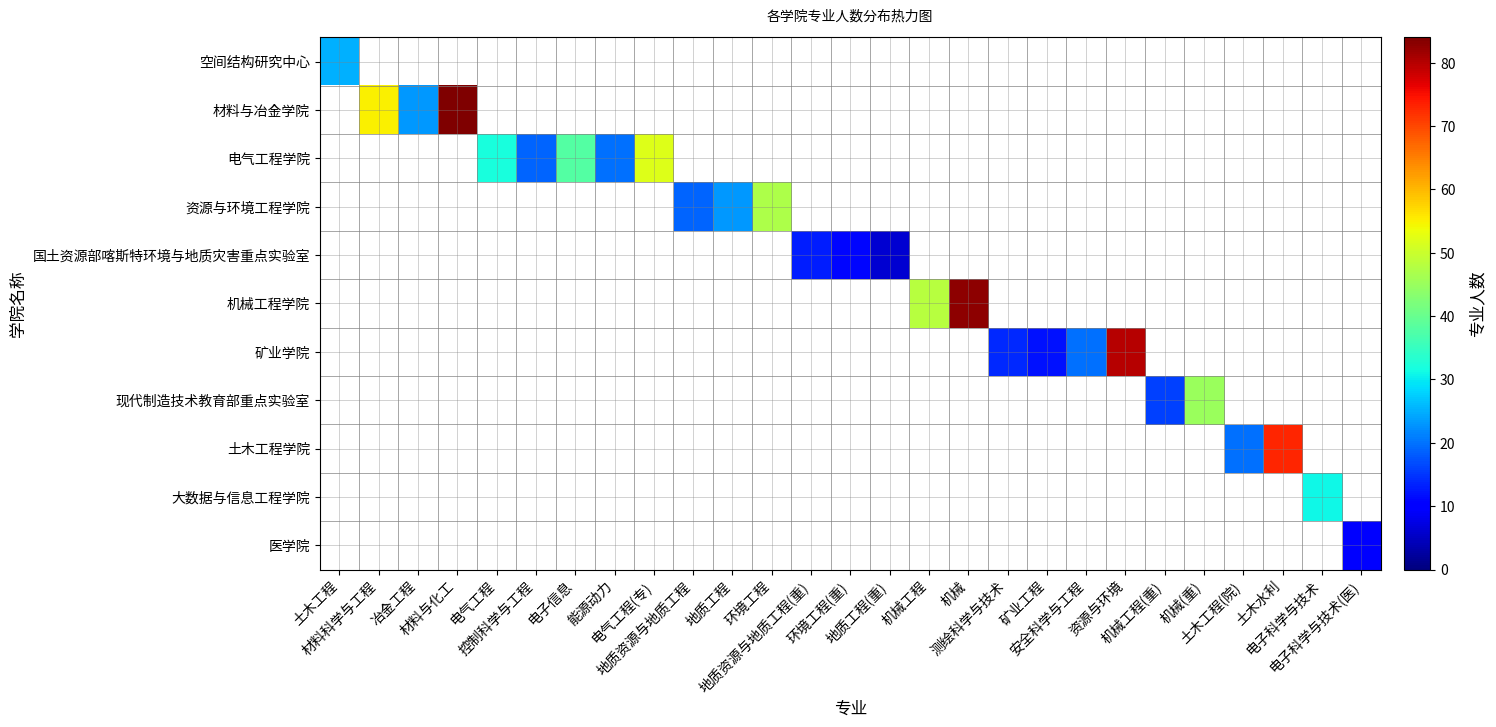

Which category has the lowest value across all series?

地质工程(重)